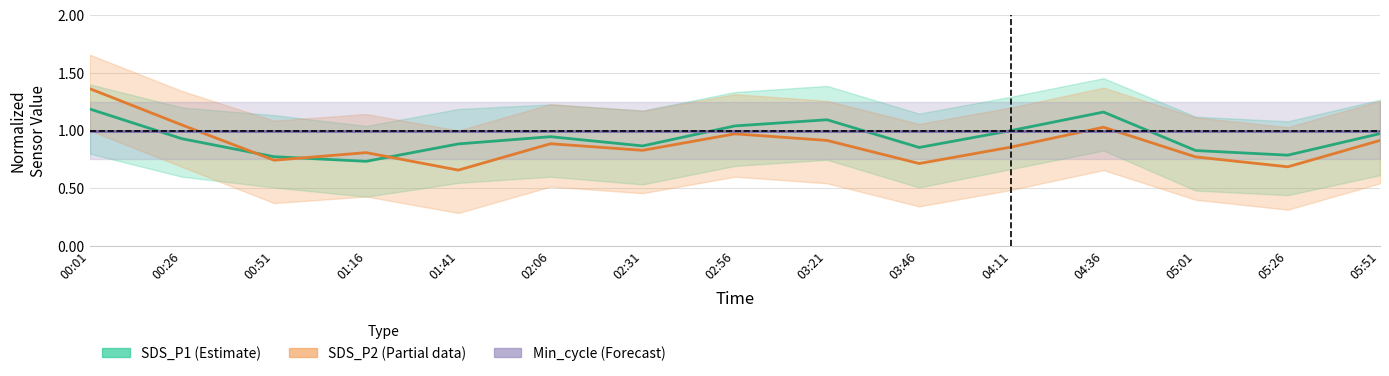

True or false: Min_cycle (Forecast) has a value of 1.4 at 00:26.

False